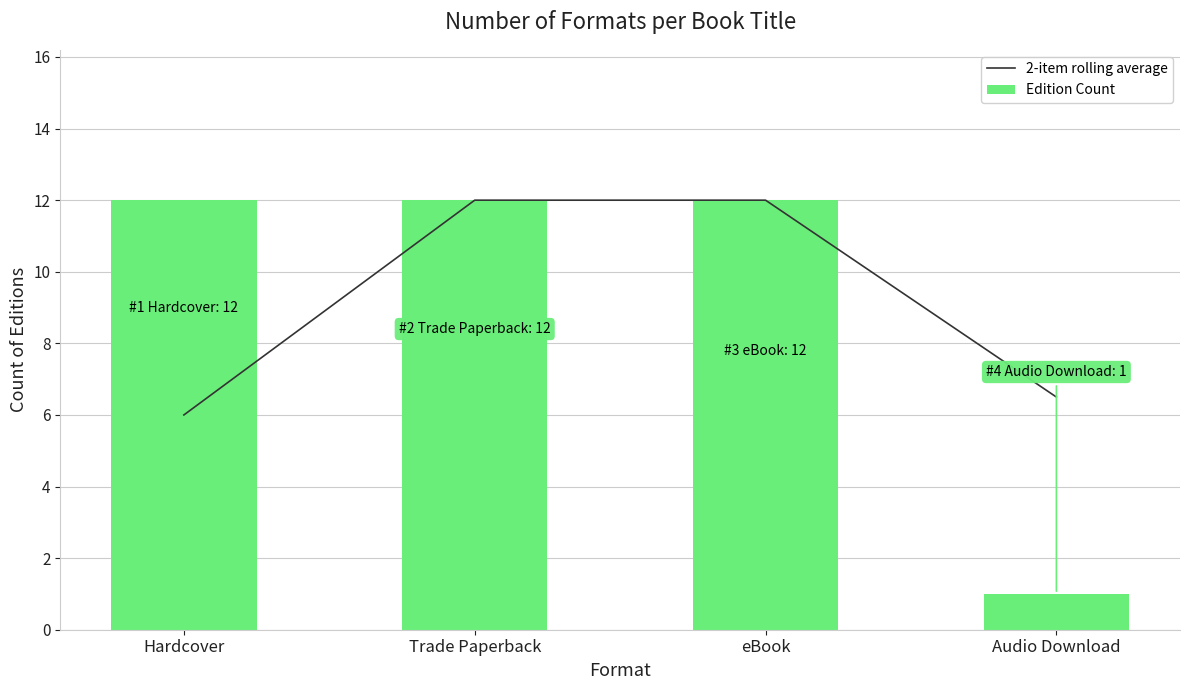

How many data points in 2-item rolling average are less than 12?

2